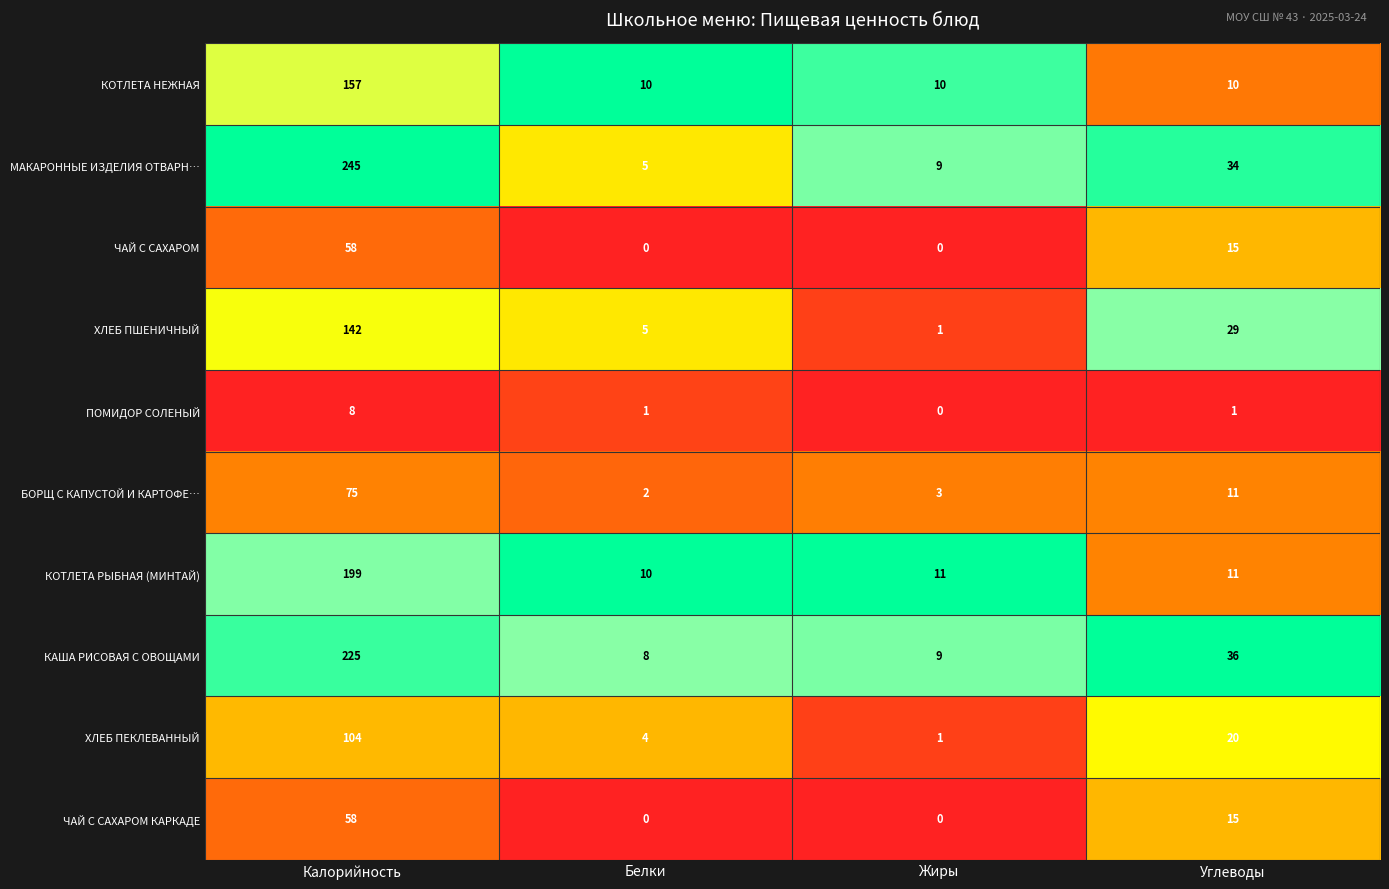

What is the difference between the maximum and second lowest values in the ЧАЙ С САХАРОМ КАРКАДЕ series?

58